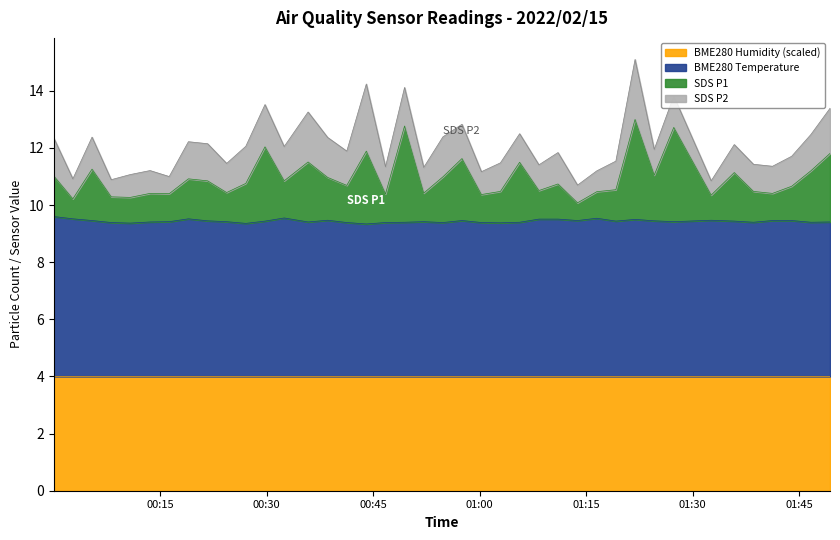

Where is BME280_temperature nearest to the value 9?

2022/02/15 00:44:03